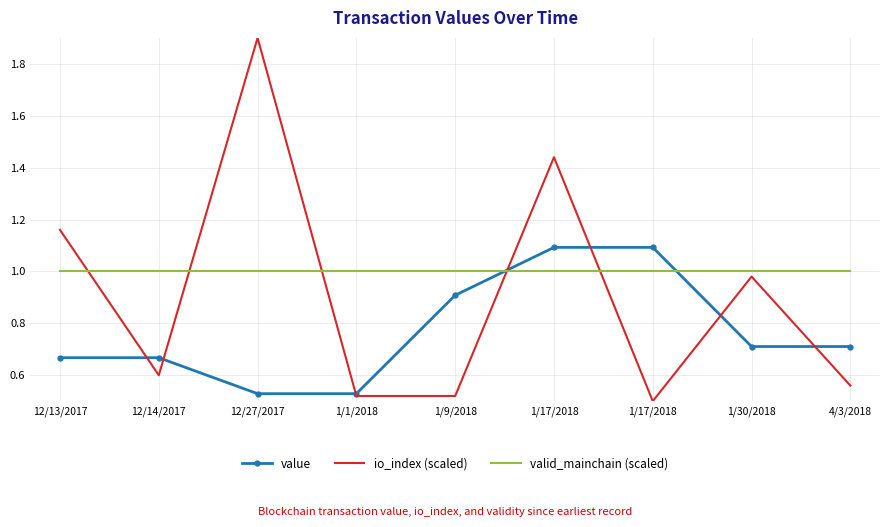

The valid_mainchain (scaled) series shows 0.2 at 12/27/2017. True or false?

False